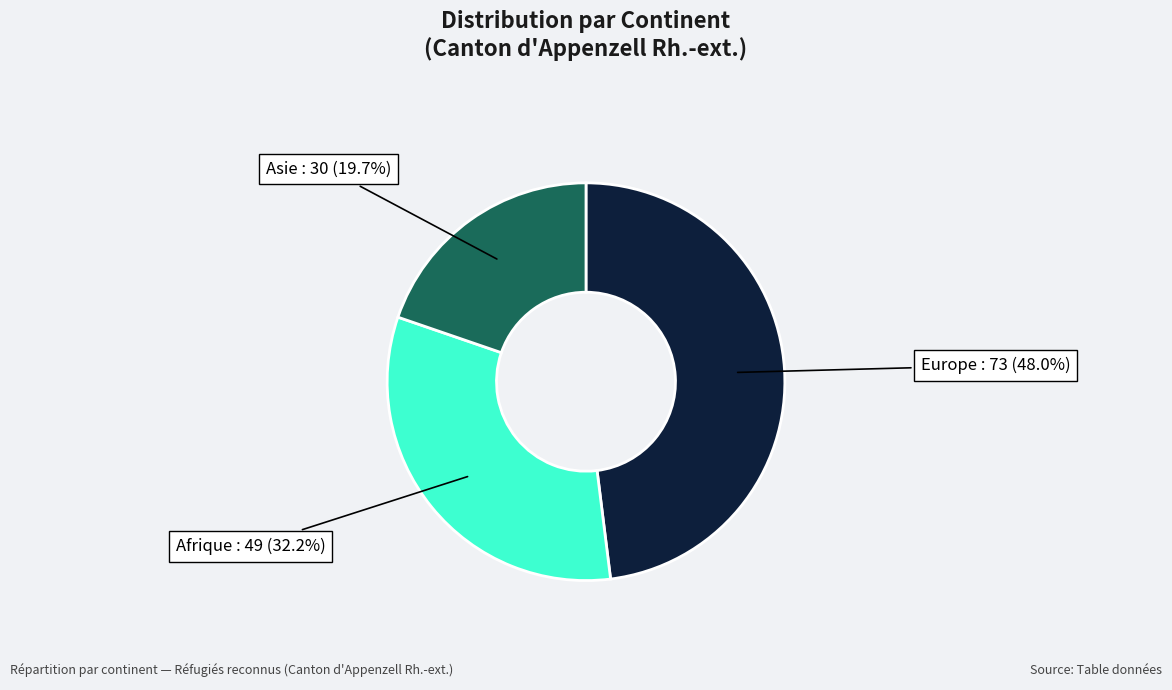

Is there a majority slice in this chart?

No